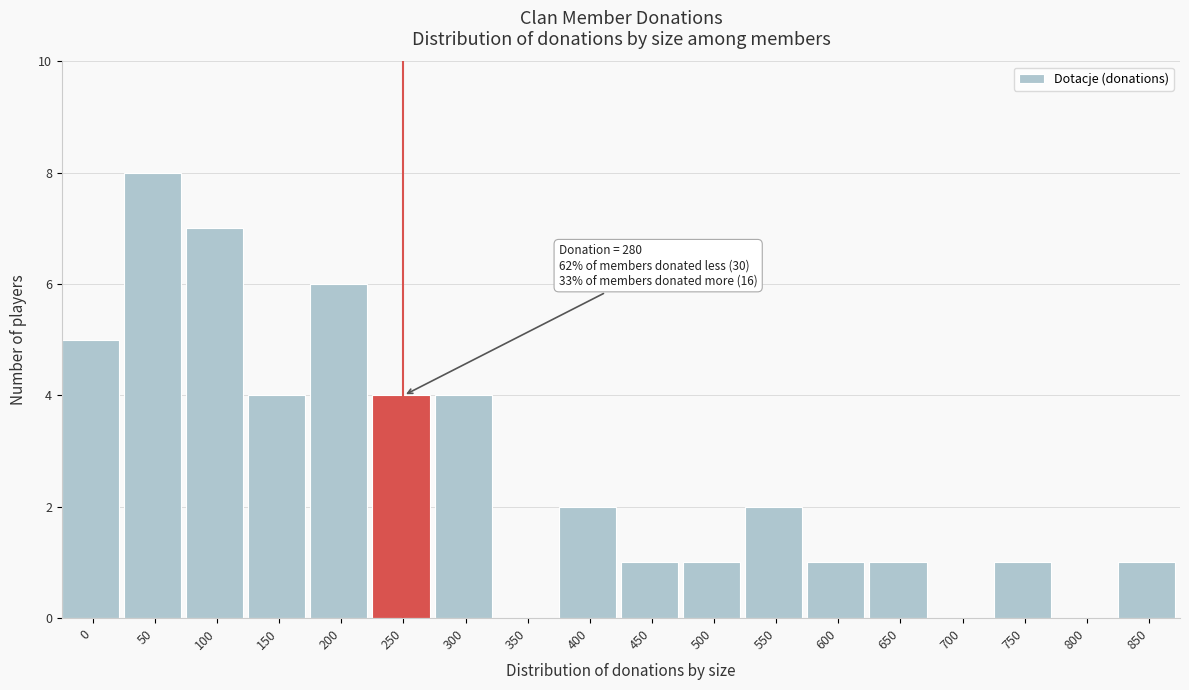

Reading left to right, what are all the values shown in this chart?

0=5	50=8	100=7	150=4	200=6	250=4	300=4	350=0	400=2	450=1	500=1	550=2	600=1	650=1	700=0	750=1	800=0	850=1